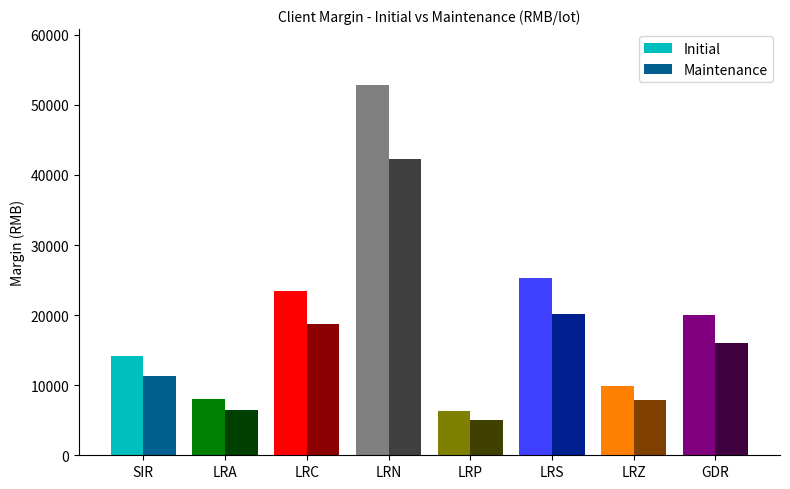

Reading left to right, what are all the values shown in this chart?

Initial: 14191	8033	23381	52880	6290	25283	9921	19976
Maintenance: 11352	6426	18704	42304	5032	20226	7936	15980